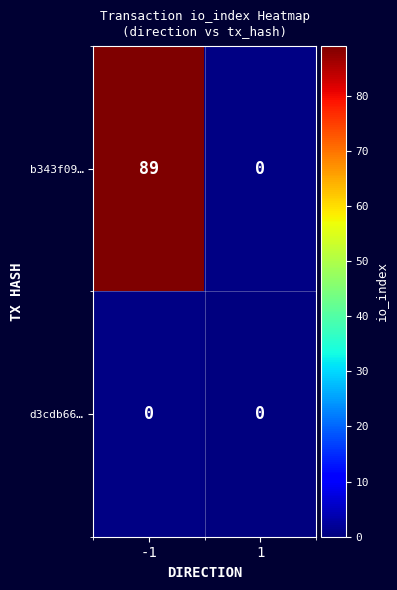

What is the difference between the highest and lowest values at -1?

89